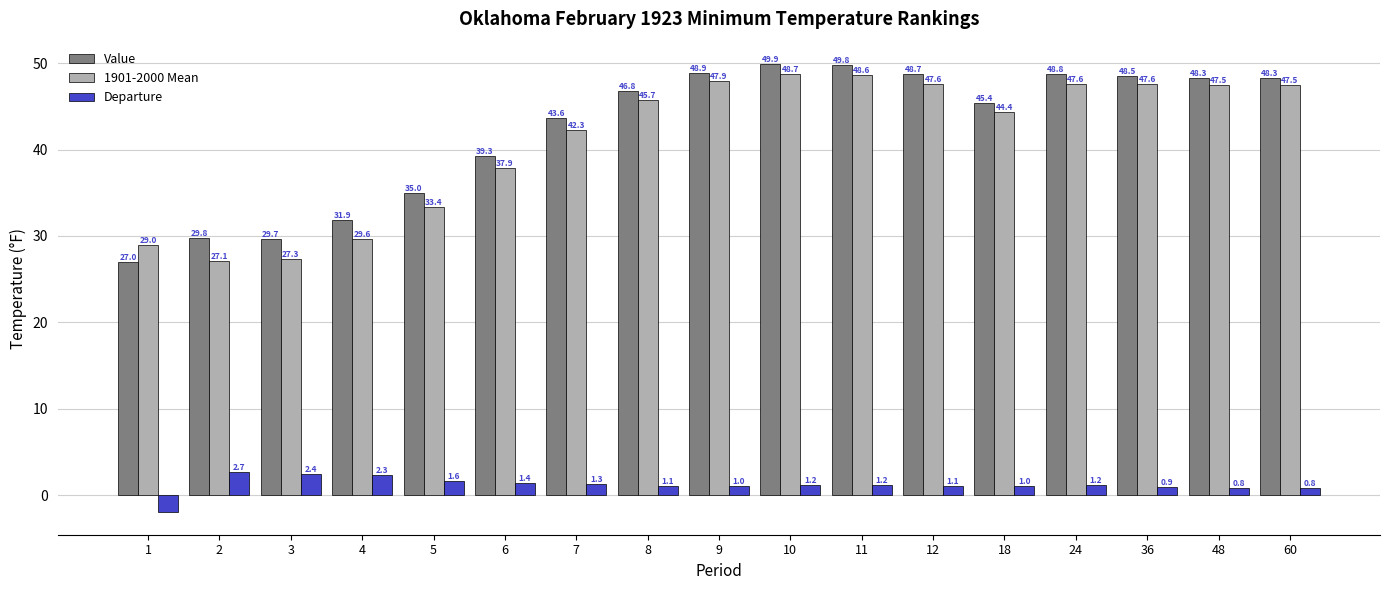

What is the sum of the Departure values at 48 and 1?

-1.2